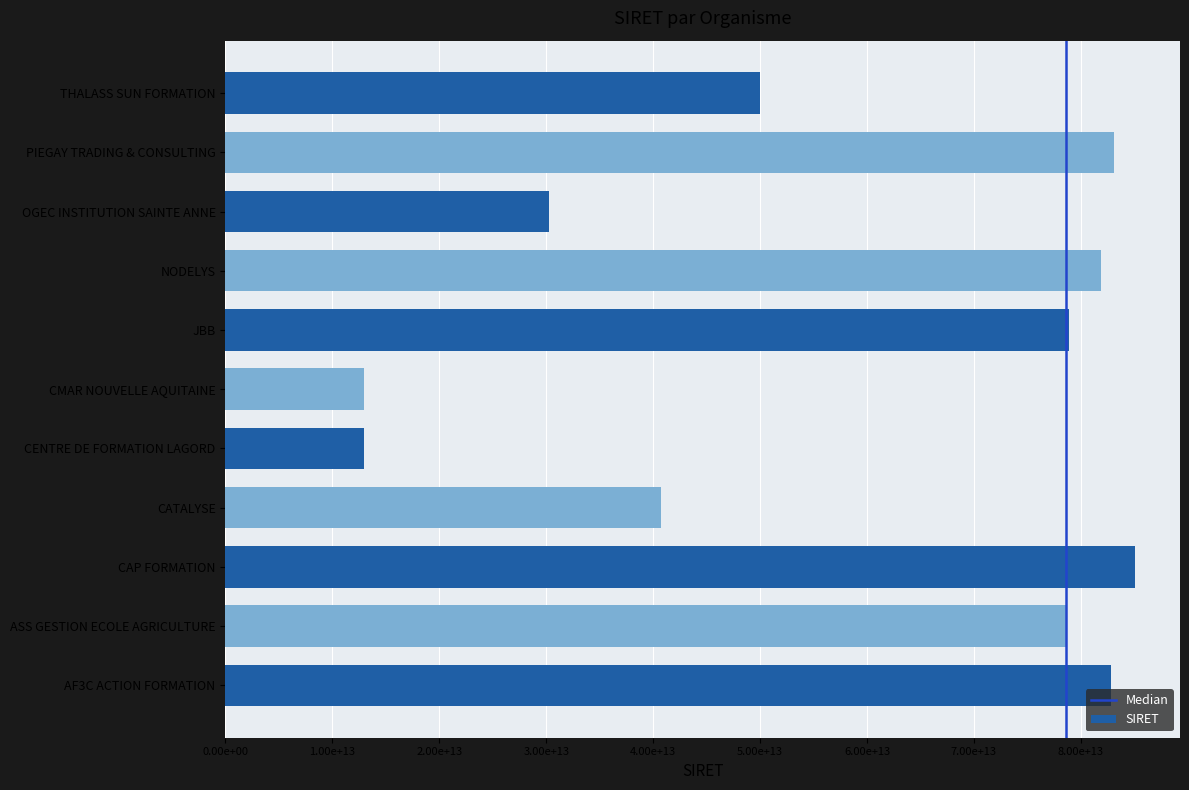

What is the difference between the values at OGEC INSTITUTION SAINTE ANNE and PIEGAY TRADING & CONSULTING?

52772062500003